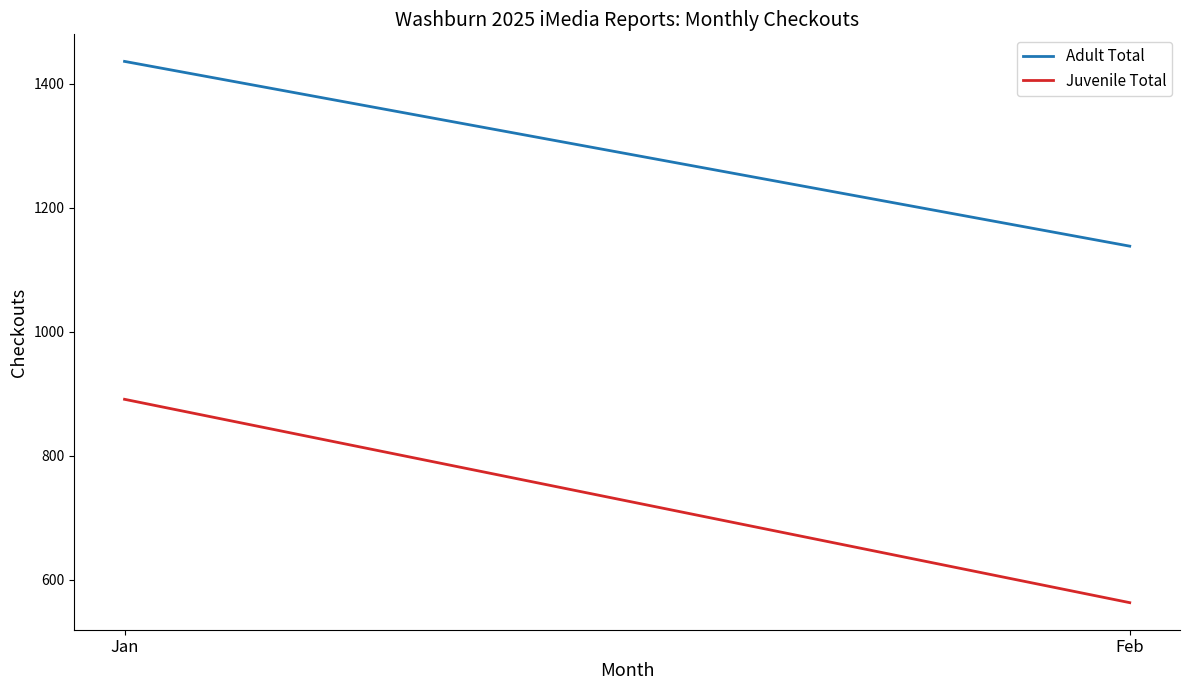

Rank the series by their maximum value, from highest to lowest.

Adult Total, Juvenile Total